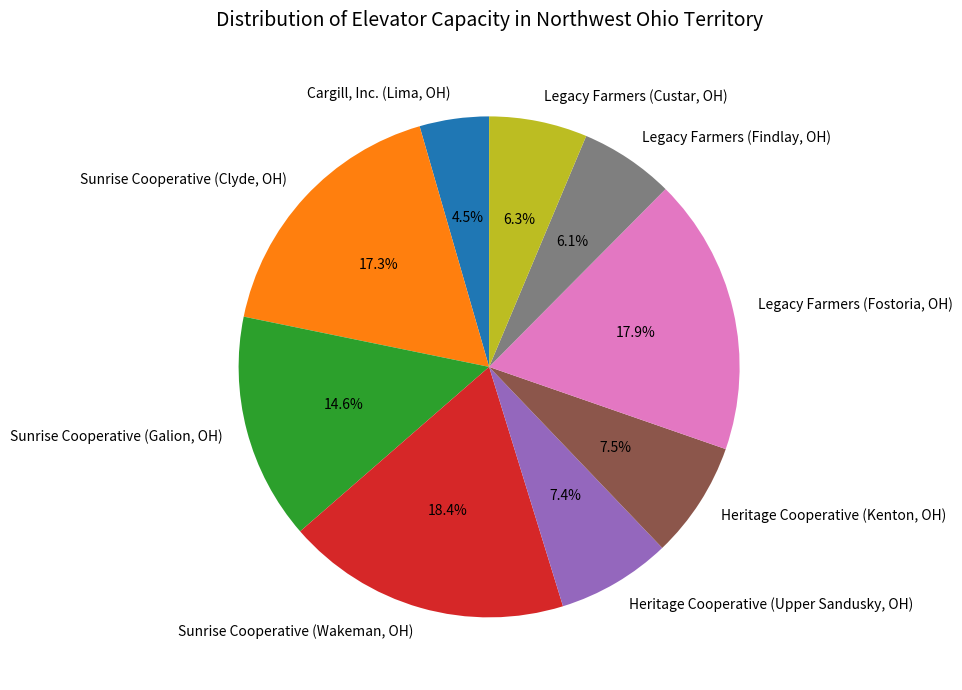

Does Heritage Cooperative (Kenton, OH) represent more than half of the total?

No